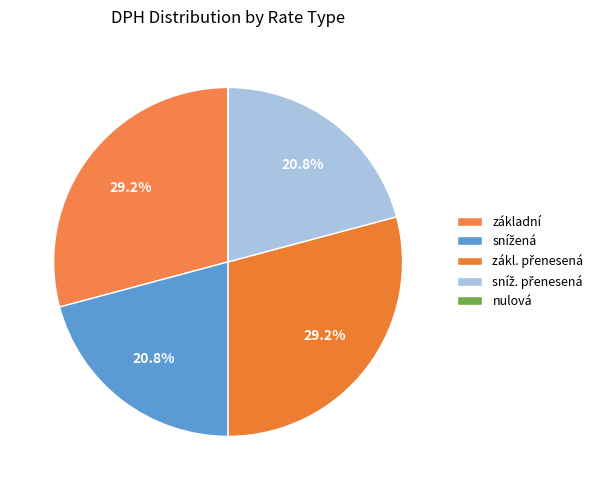

Is there a majority slice in this chart?

No